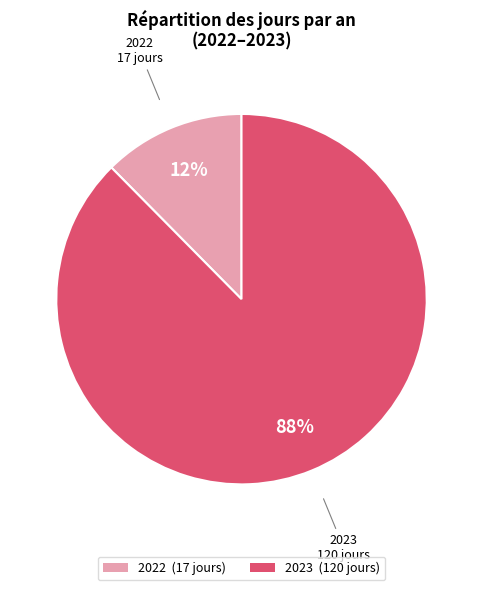

Is it true that 2023 is 97% of the pie?

False